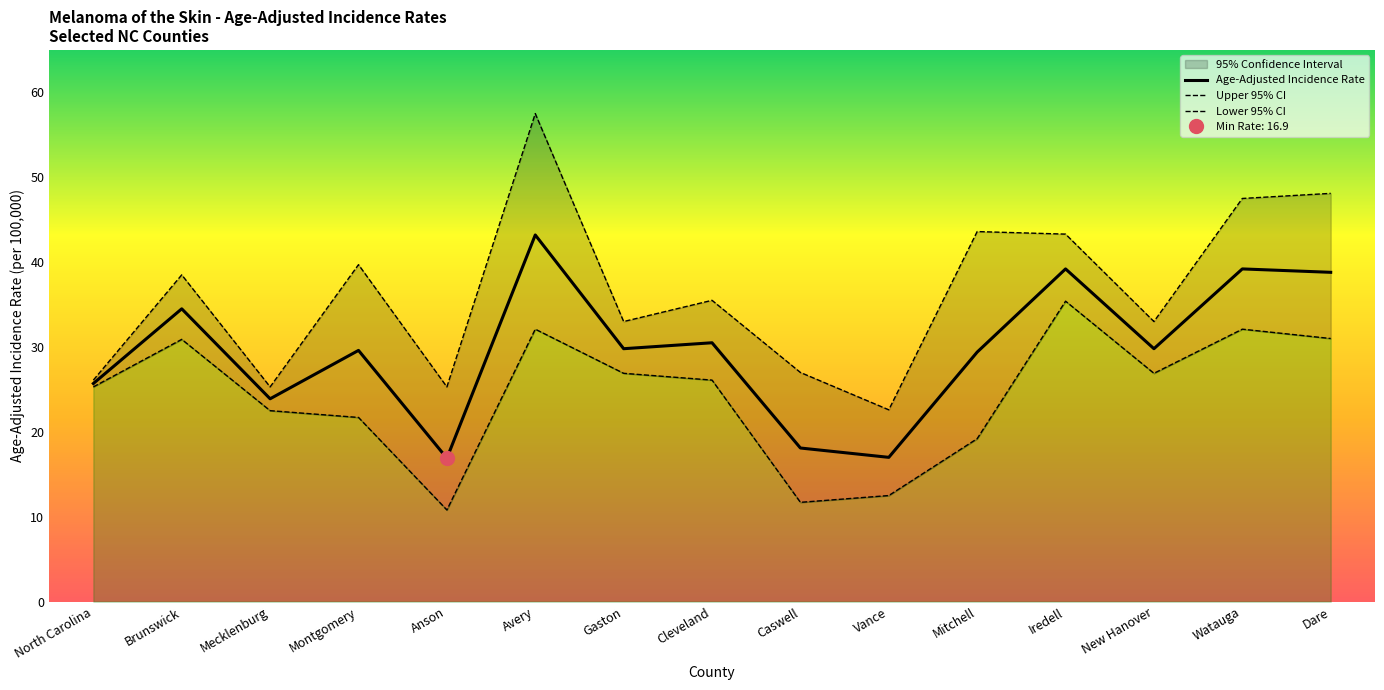

Which series has the largest total across all categories?

Upper 95% CI